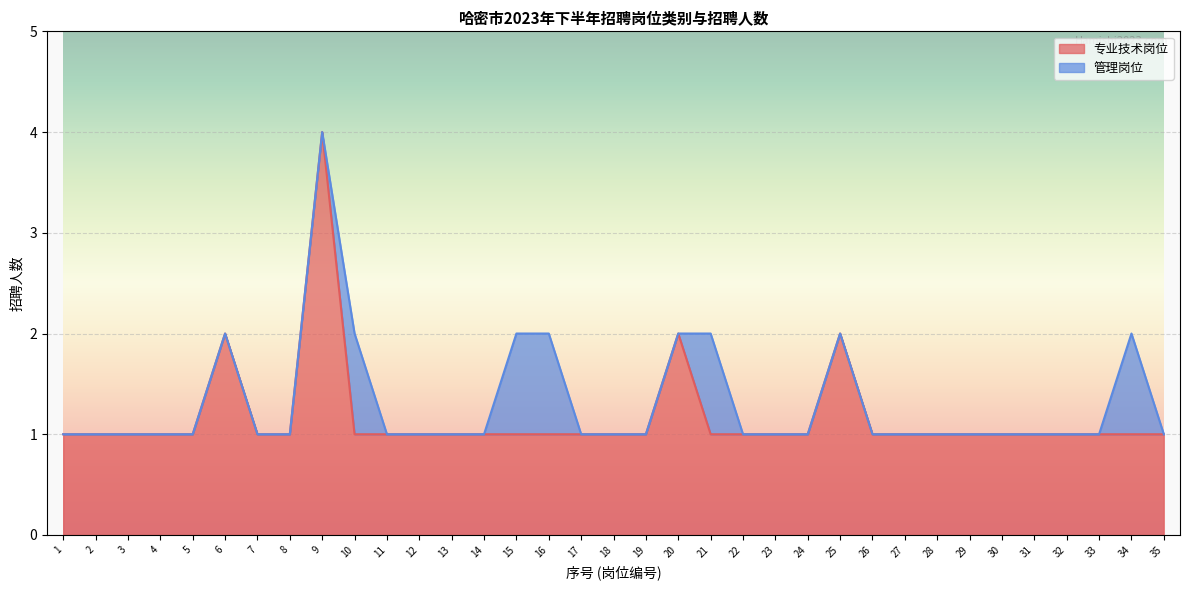

What is the sum of the values at 10 and 3?

2